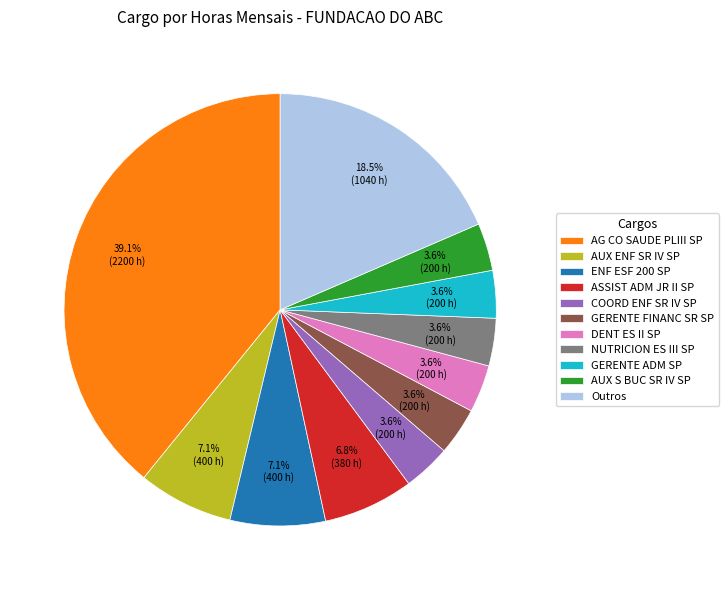

Which category has the biggest portion of the pie?

AG CO SAUDE PLIII SP